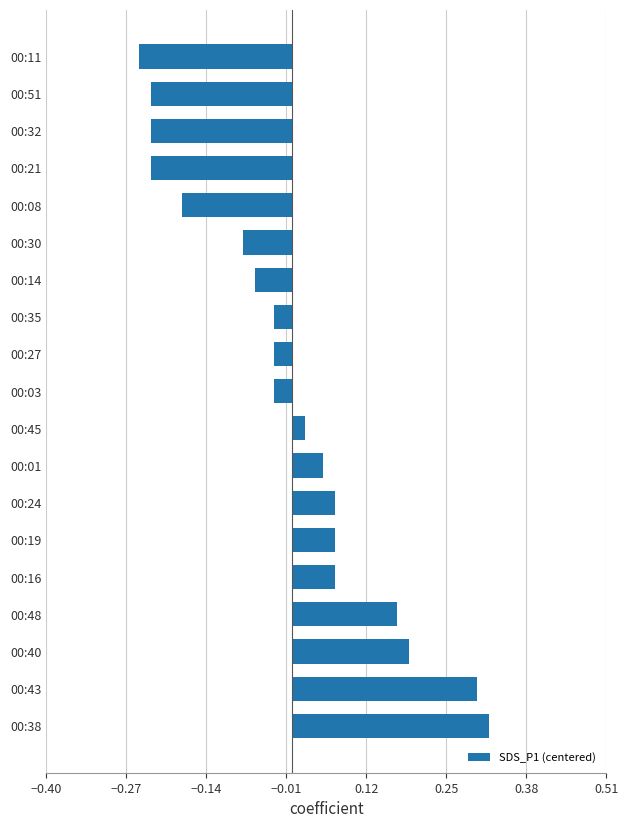

Which category has the highest value across all series?

00:38